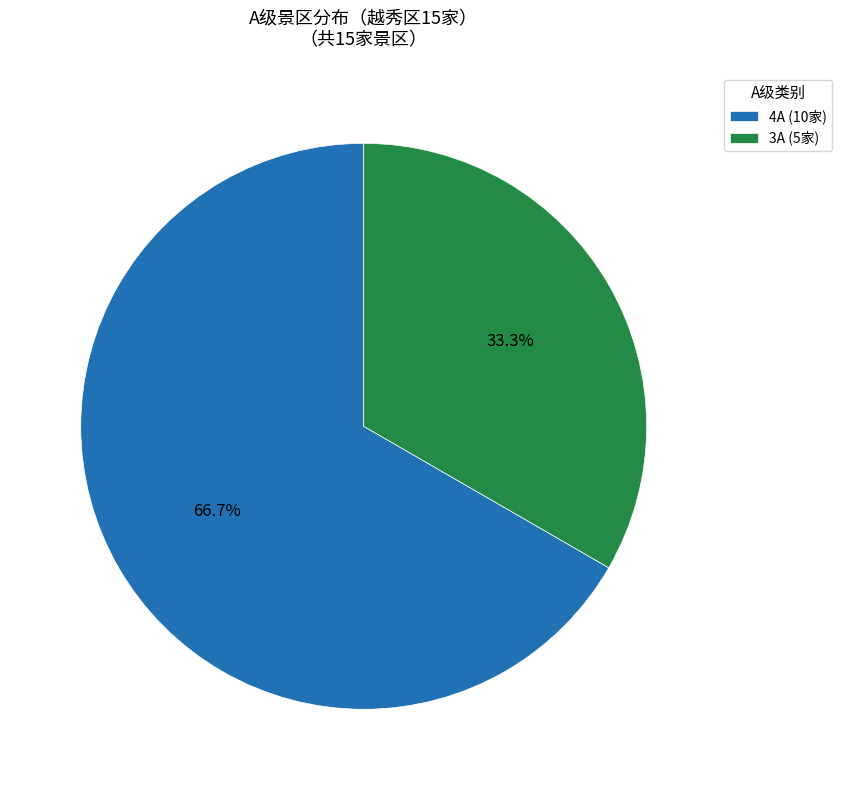

To the nearest percent, what is the combined percentage of 3A and 4A?

100%